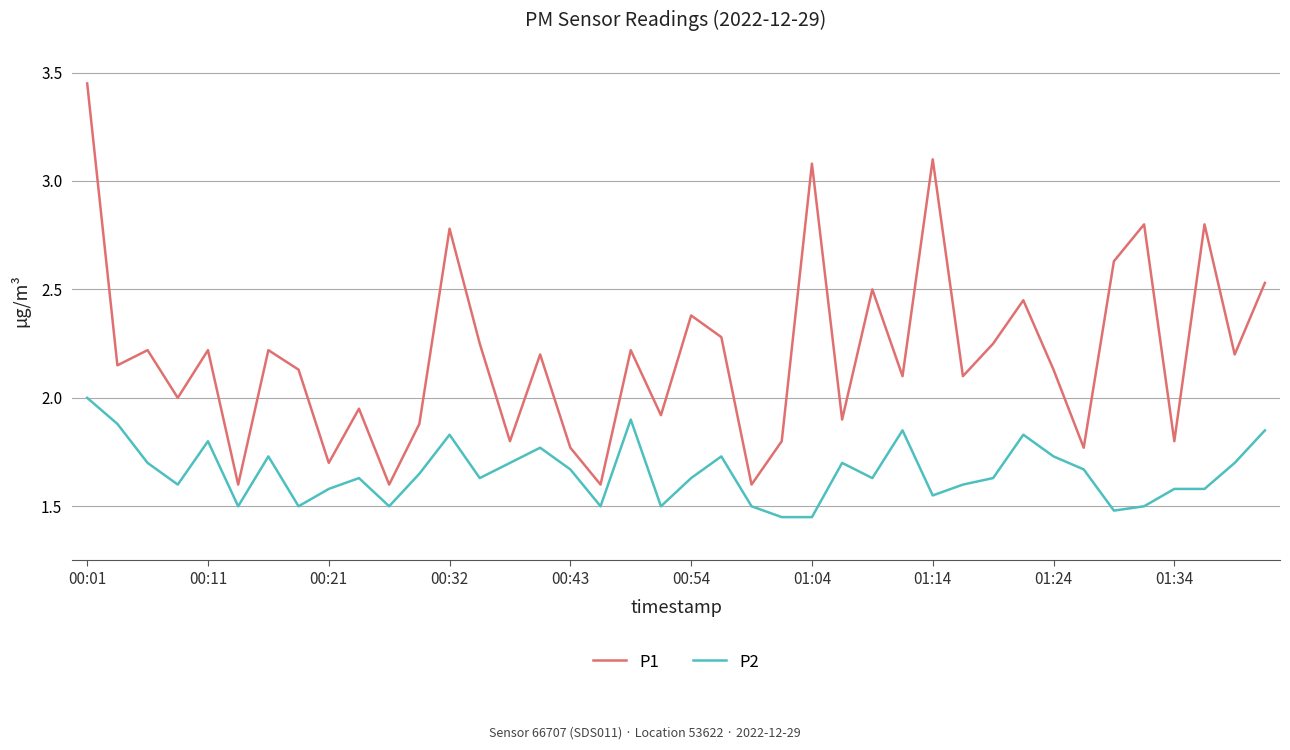

List the series in order of their overall mean, lowest first.

P2, P1